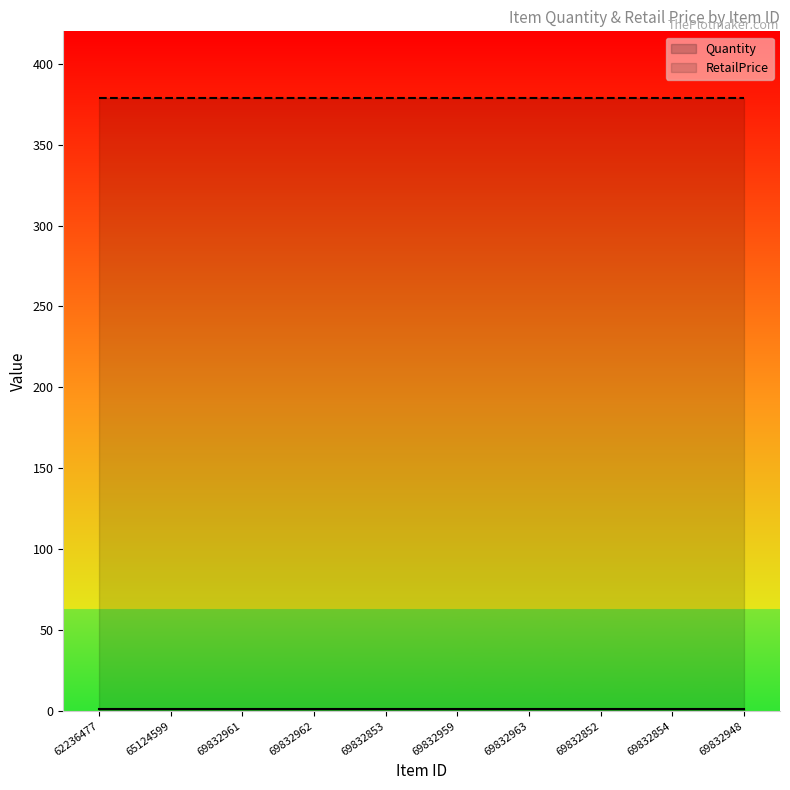

Between 69832961 and 69832962, which series saw the biggest shift?

Quantity